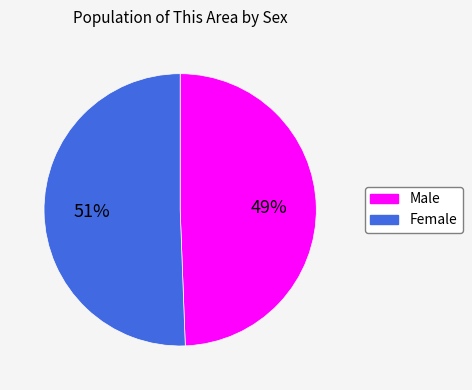

Do Female and Male together represent more than half of the pie?

Yes